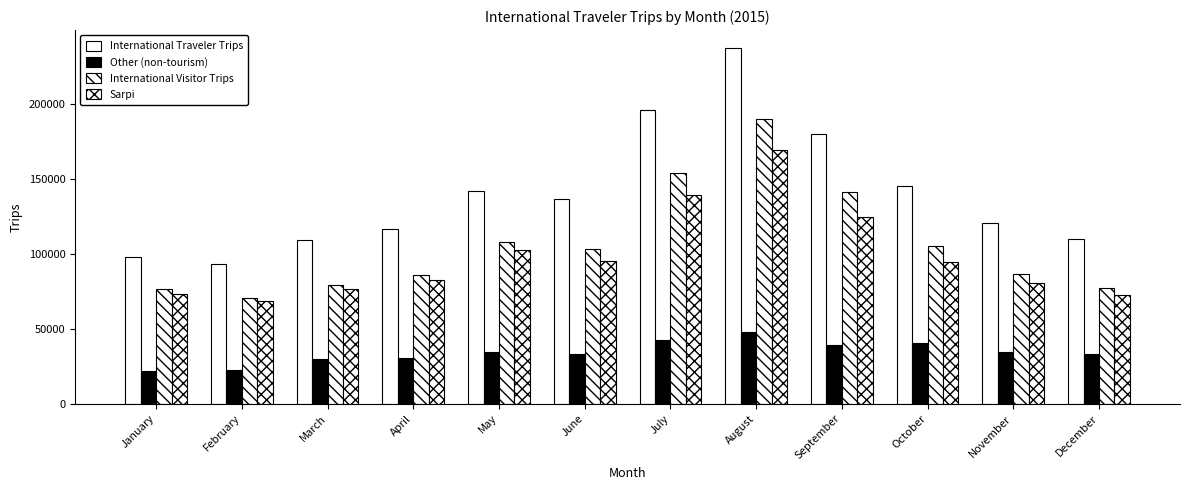

Count the number of categories in the chart.

12